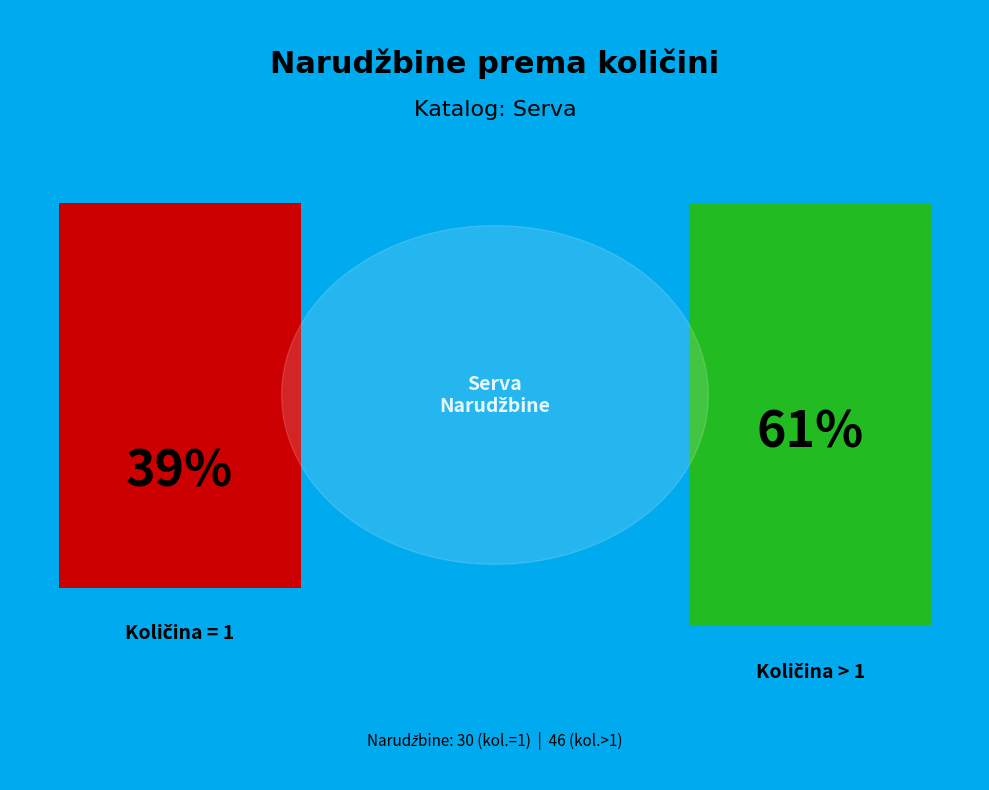

To the nearest percent, what is the difference between the Količina = 1 and Količina > 1 slice percentages?

21%